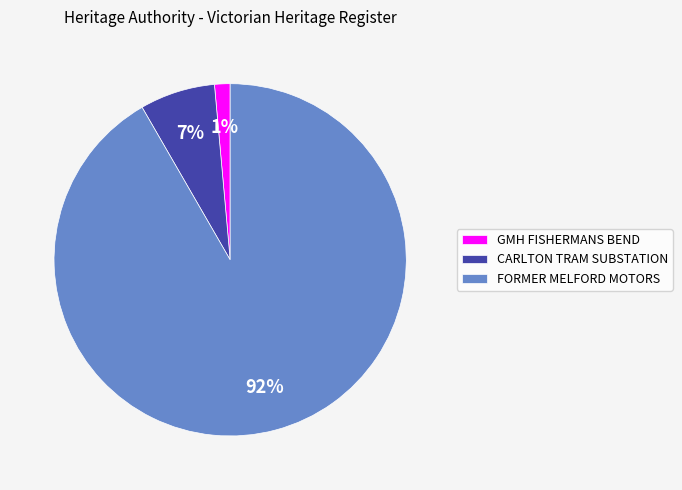

To the nearest percent, what is the average slice percentage?

33%